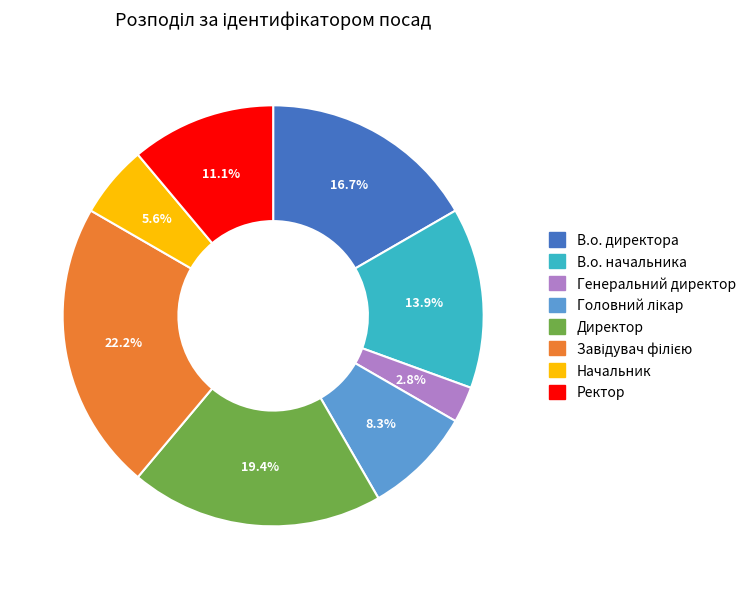

What percentage is NOT represented by Генеральний директор?

97.2%